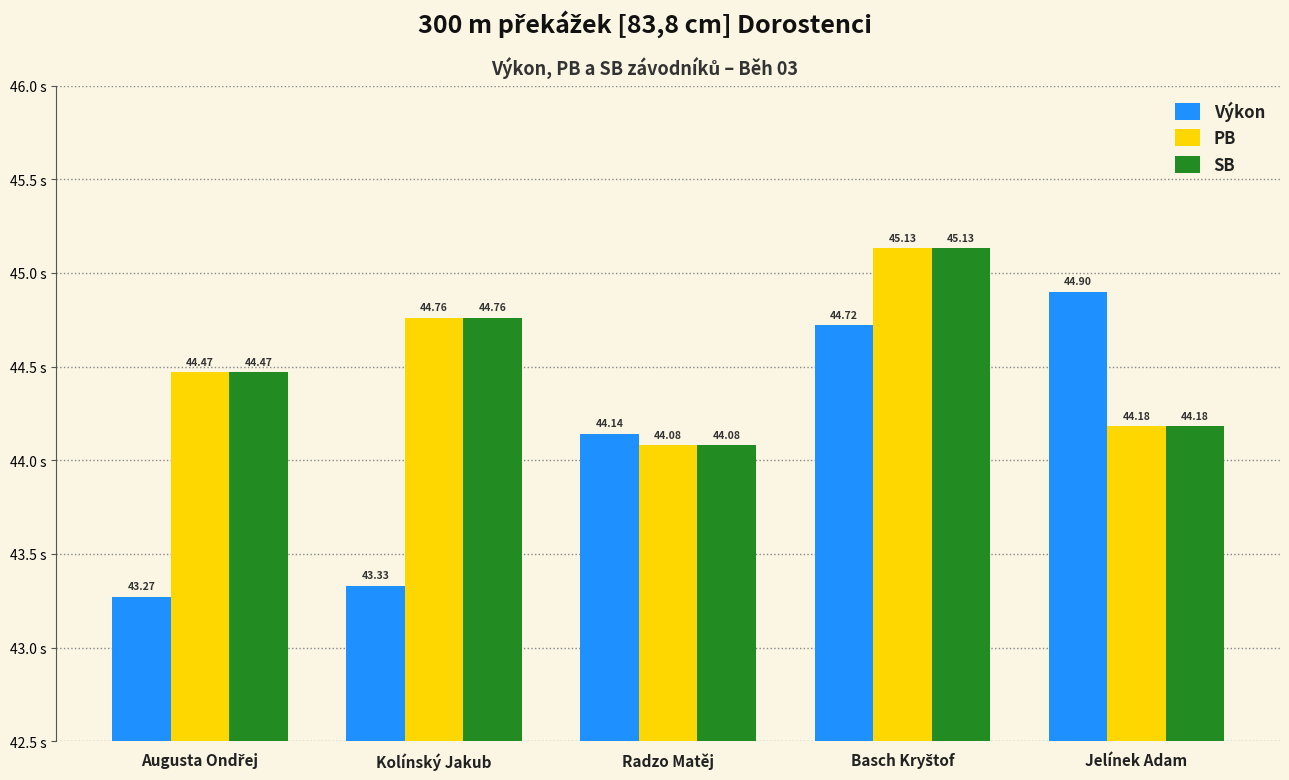

What is the difference between the Výkon values at Kolínský Jakub and Radzo Matěj?

0.8